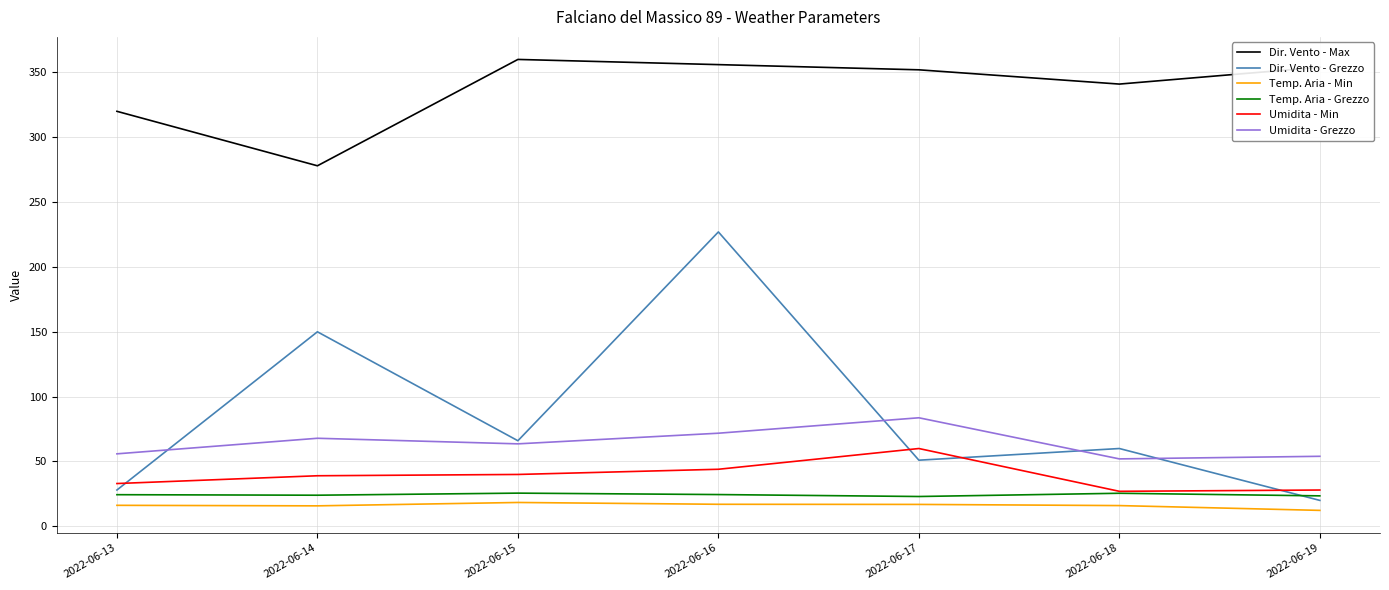

Which series has the largest total across all categories?

Dir. Vento - Max